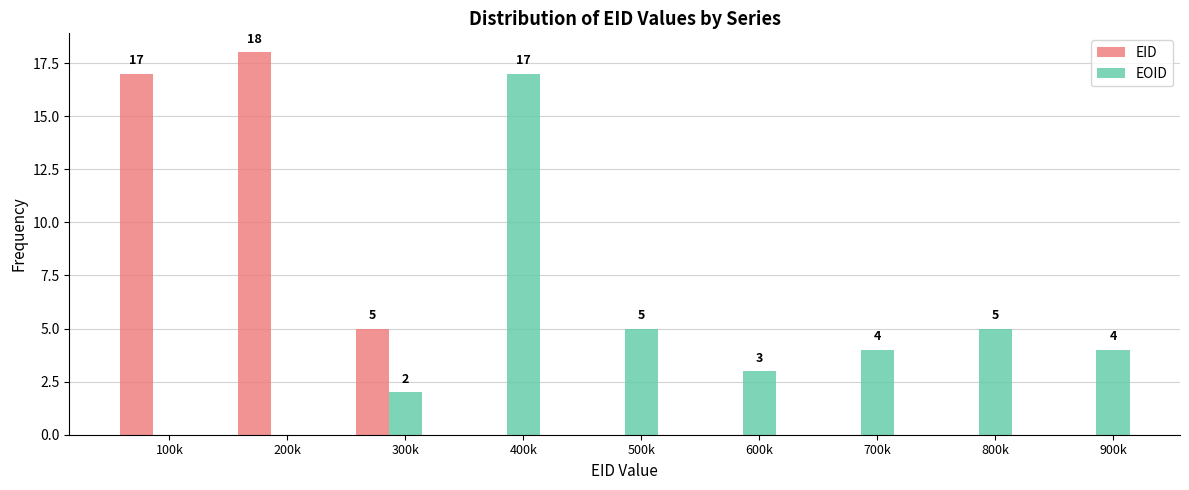

What is the total value across all series at 900k?

4